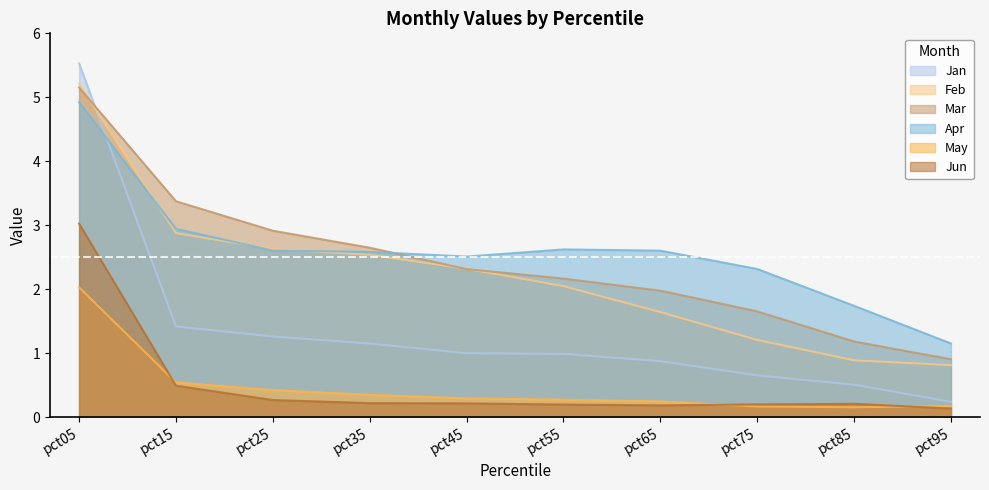

At pct95, list the series in order from smallest to largest.

Jun, May, Jan, Feb, Mar, Apr